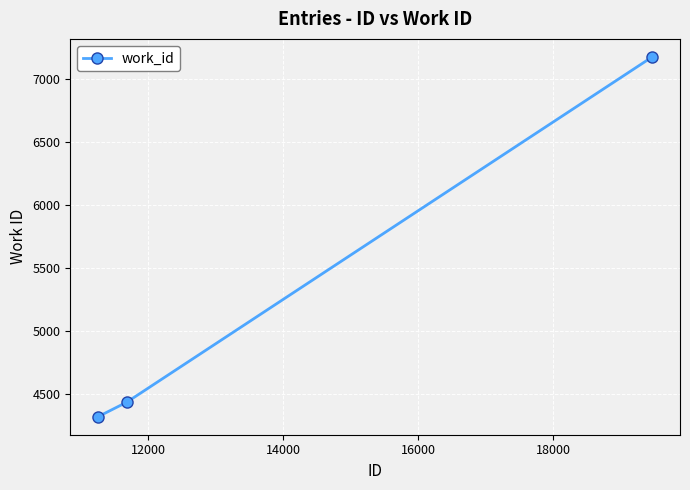

Reading right to left, extract all data points from this chart.

7173	4435	4320